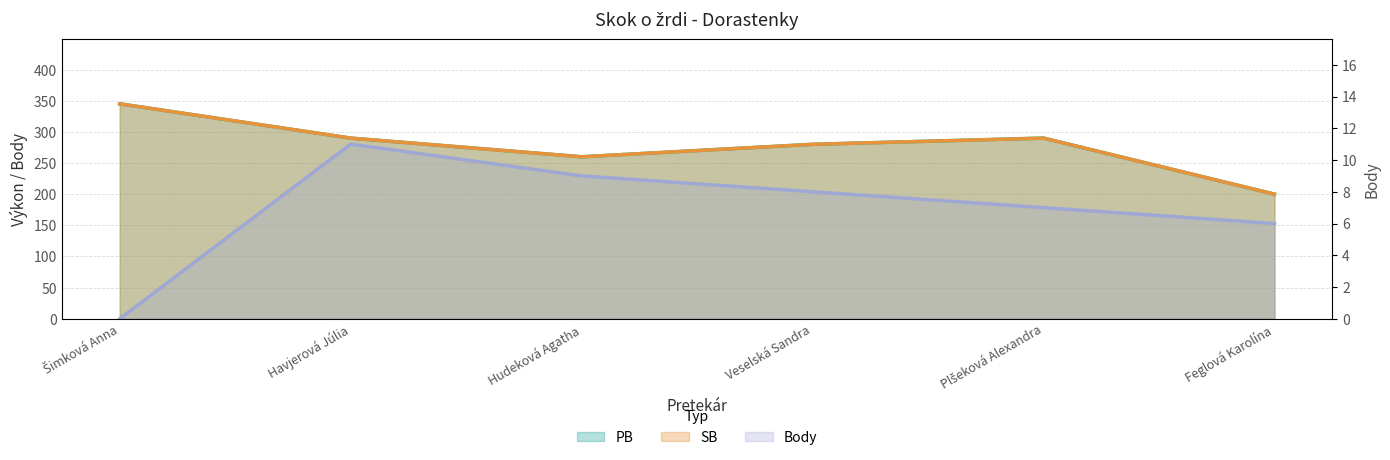

Rank the series by their maximum value, from lowest to highest.

Body, PB, SB